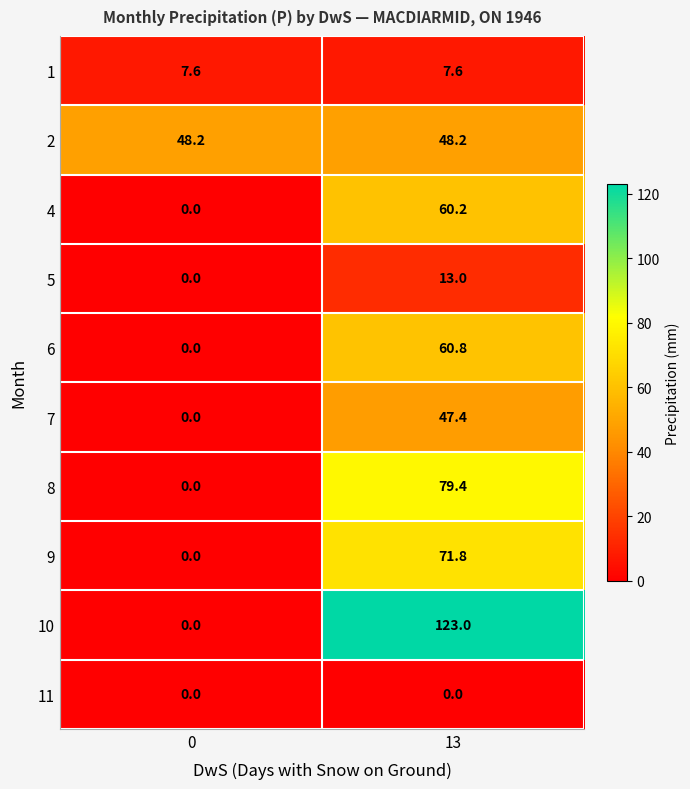

Reading right to left, what are all the values shown in this chart?

1: 7.6	7.6
2: 48.2	48.2
4: 60.2	0.0
5: 13.0	0.0
6: 60.8	0.0
7: 47.4	0.0
8: 79.4	0.0
9: 71.8	0.0
10: 123.0	0.0
11: 0.0	0.0